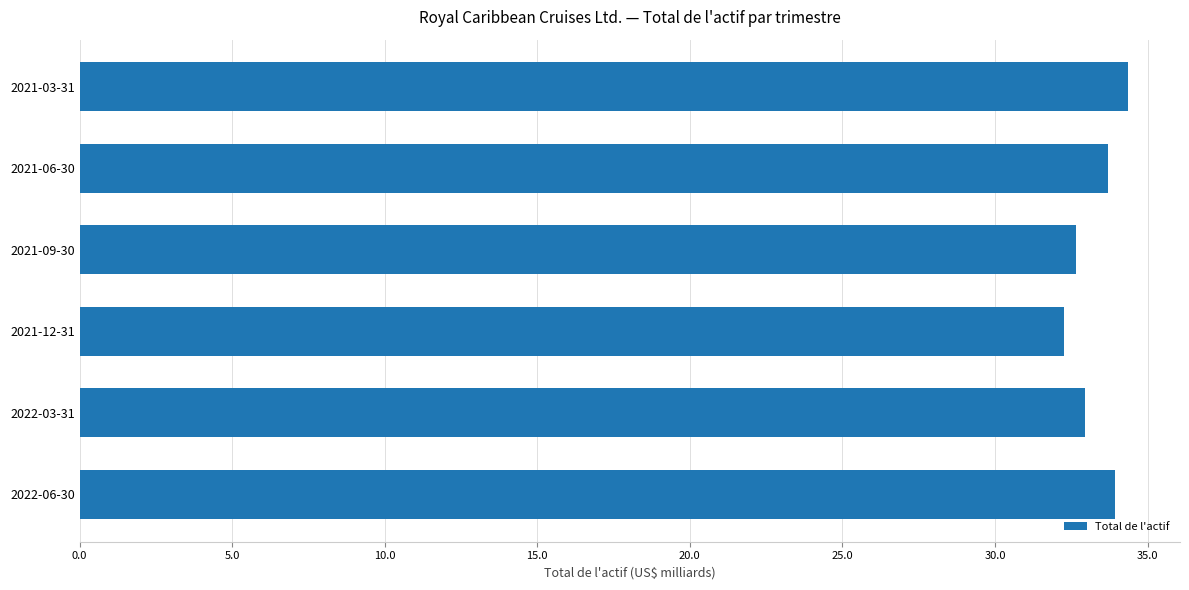

Is it true that the value at 2022-03-31 is 12.0?

False